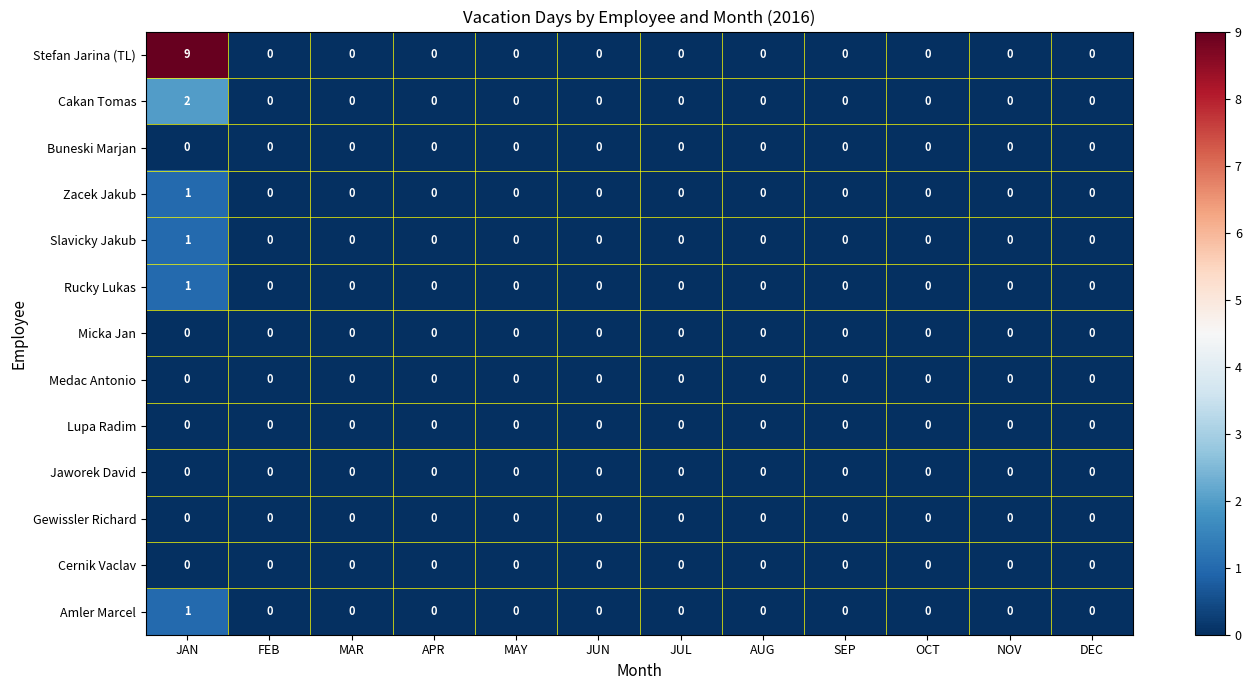

Which series has the largest total across all categories?

Stefan Jarina (TL)